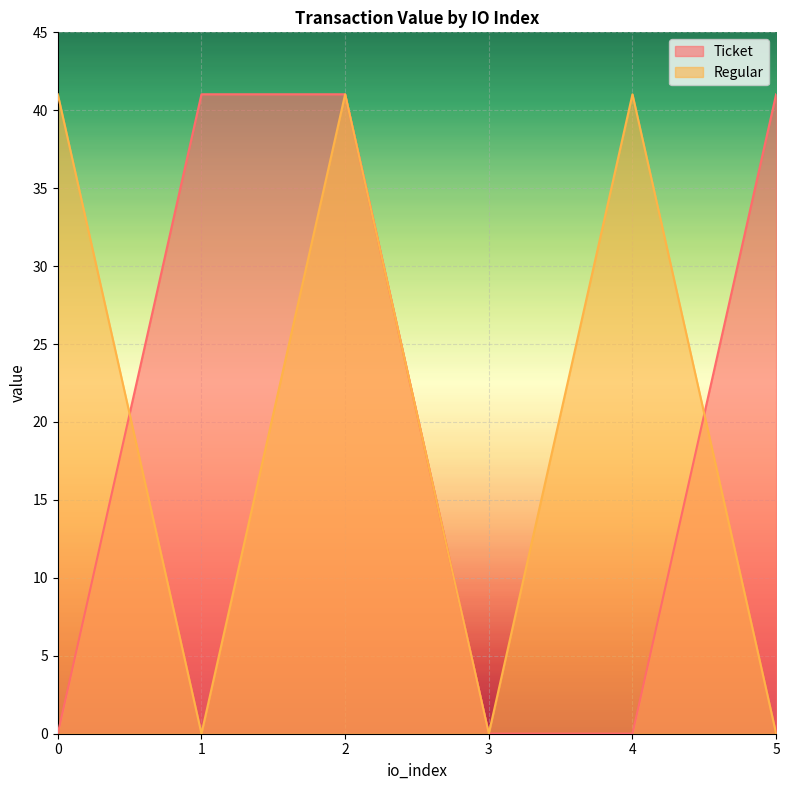

How many times do Regular and Ticket cross each other?

2